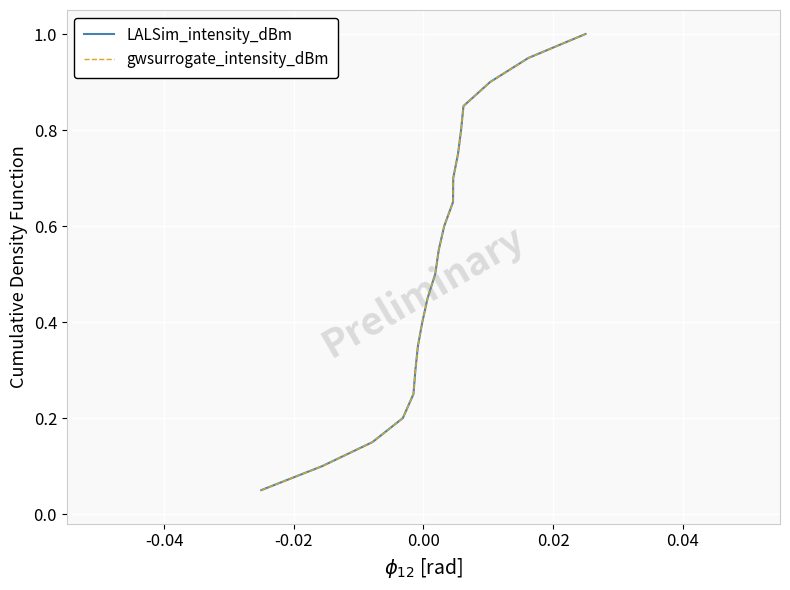

What is the maximum value shown in the chart?

1.0